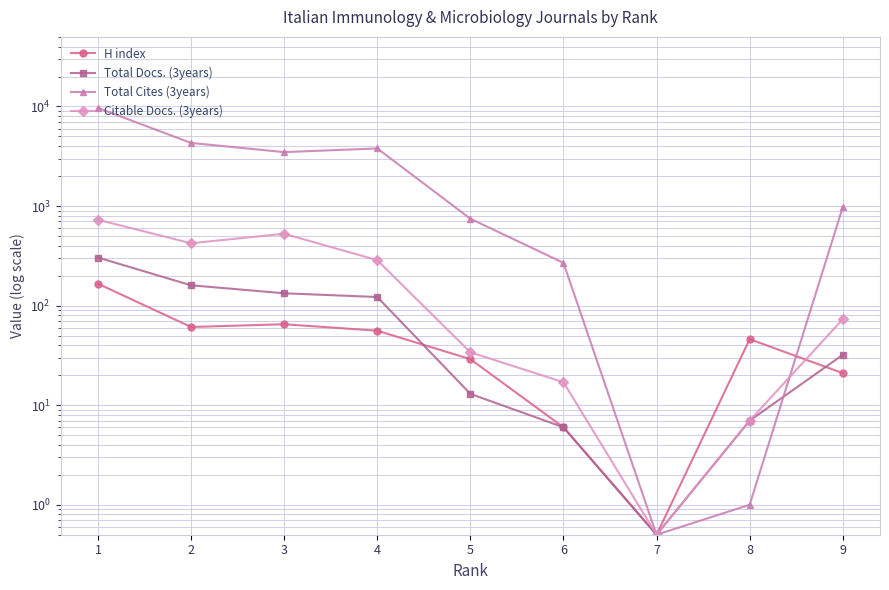

What is the sum of all H index values?

450.5